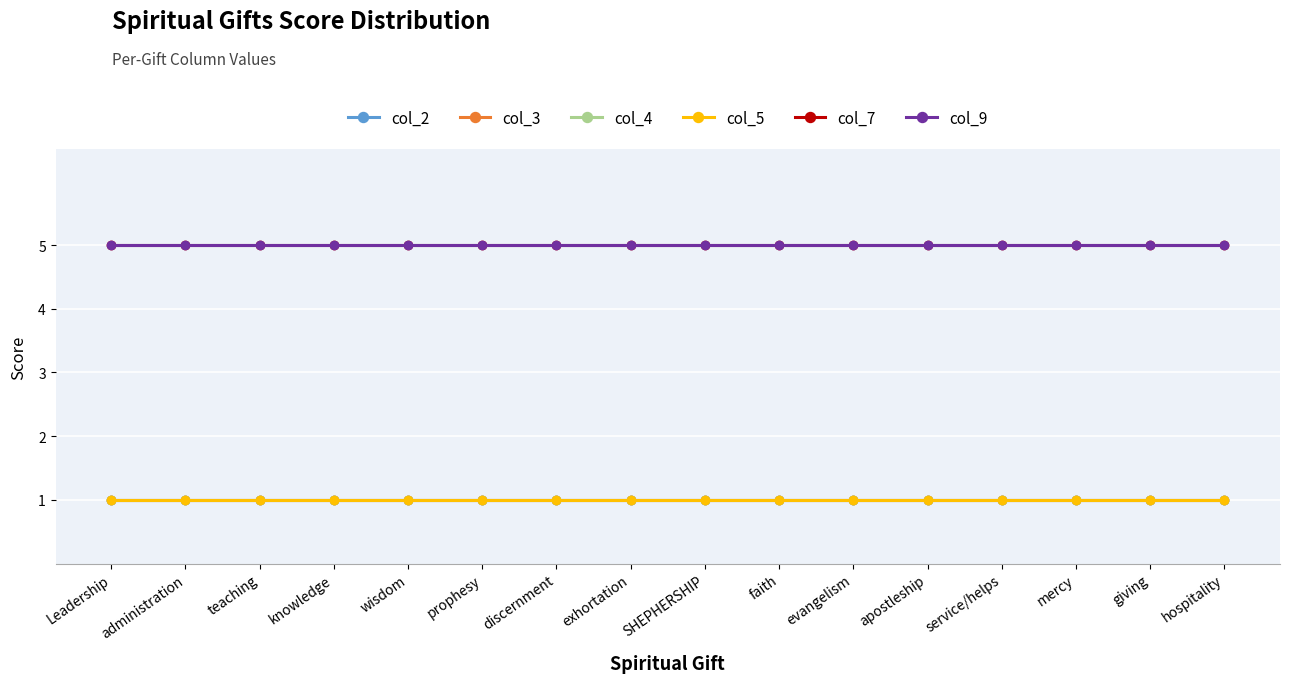

Is this an area chart (filled region under the line)?

No